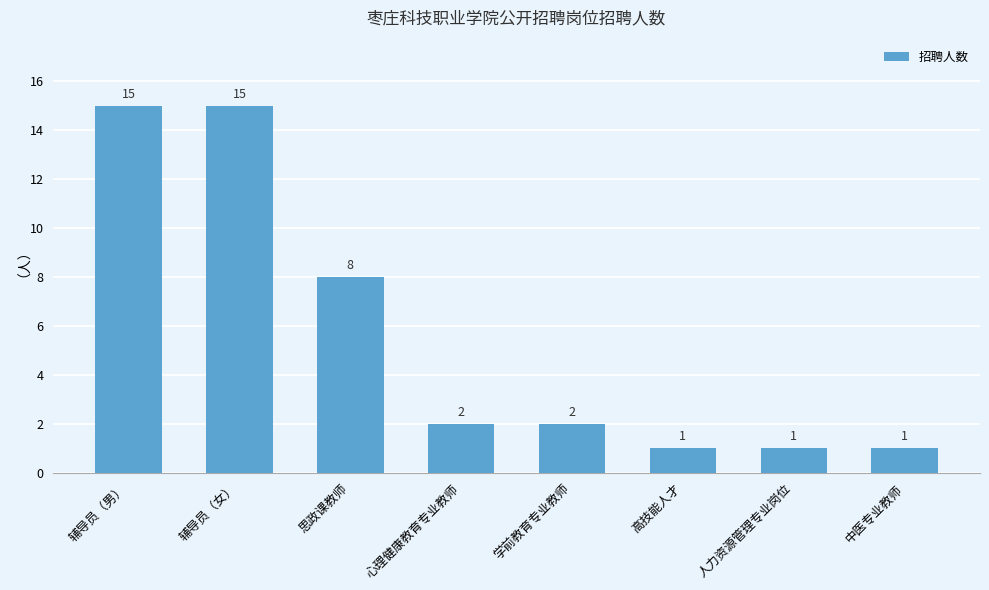

Reading left to right, extract all data points from this chart.

15	15	8	2	2	1	1	1